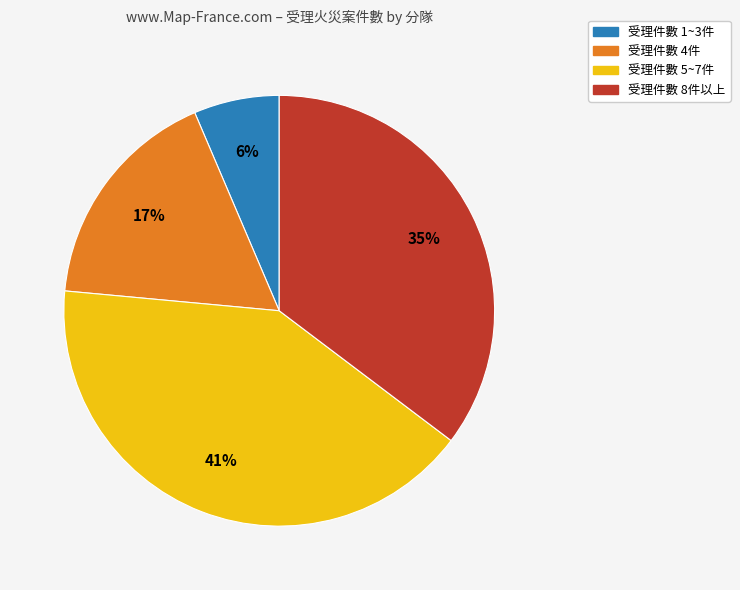

Does any single category account for the majority?

No